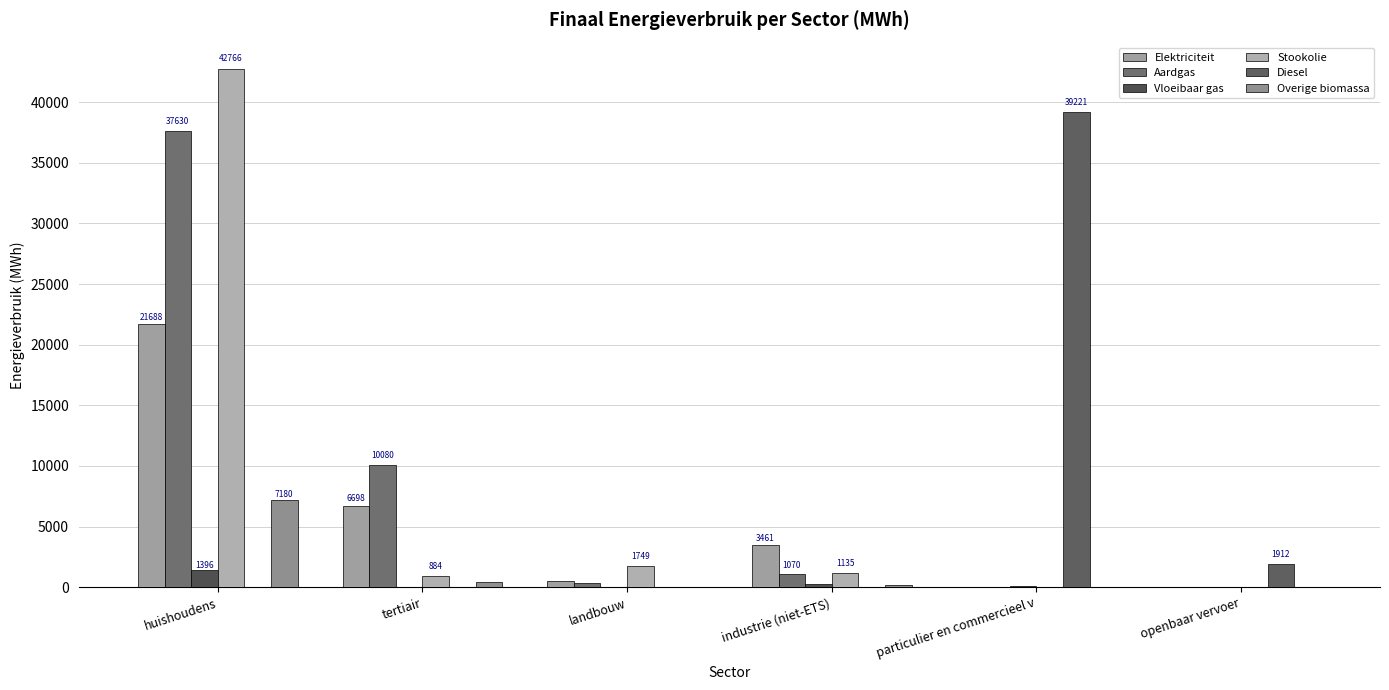

Does the chart contain stacked bars?

No